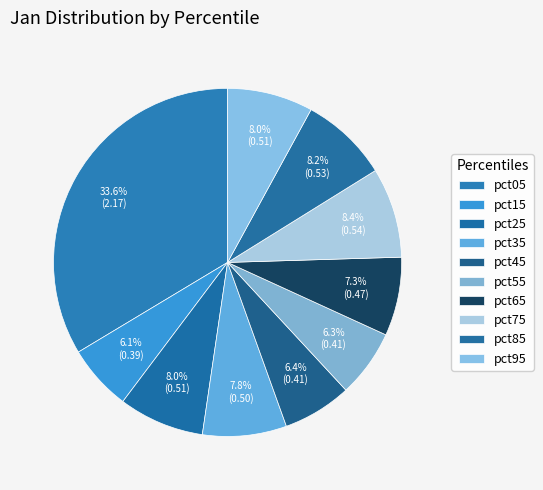

Which slice is the largest?

pct05